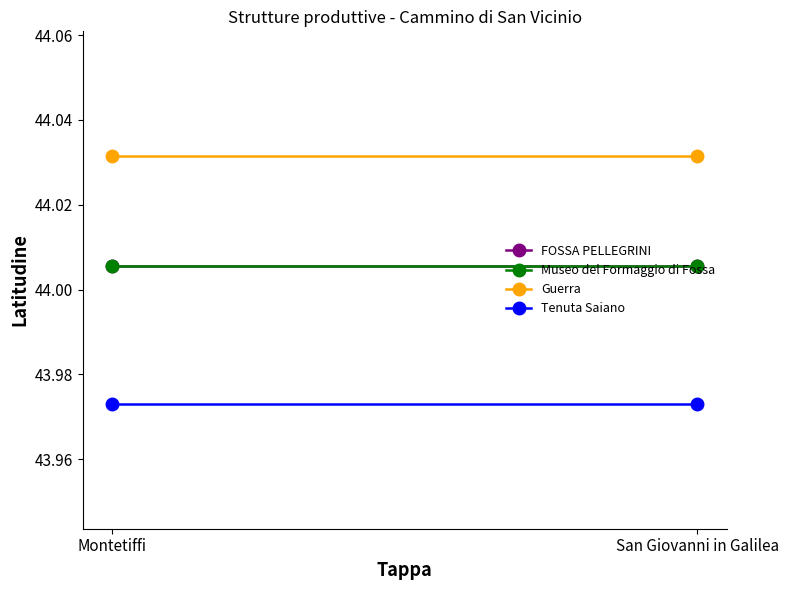

What is the total value across all series at Montetiffi?

176.0